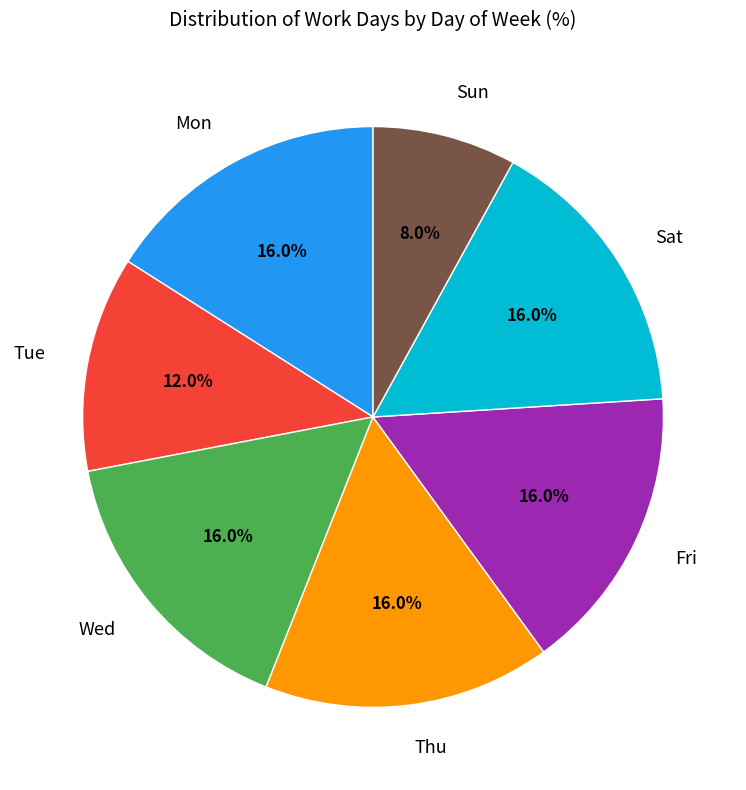

Count the number of slices in the pie.

7